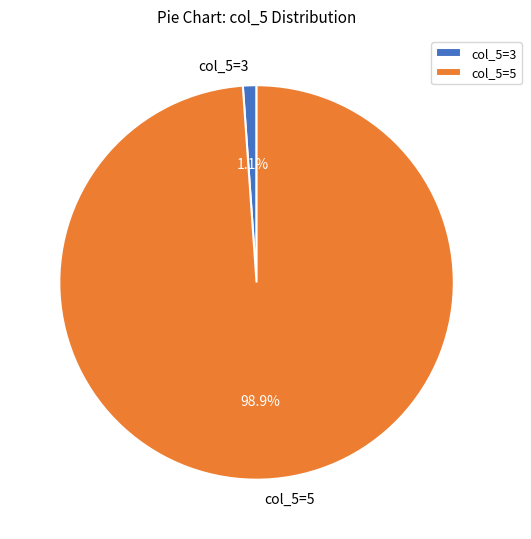

To the nearest percent, what is the combined percentage of col_5=5 and col_5=3?

100%